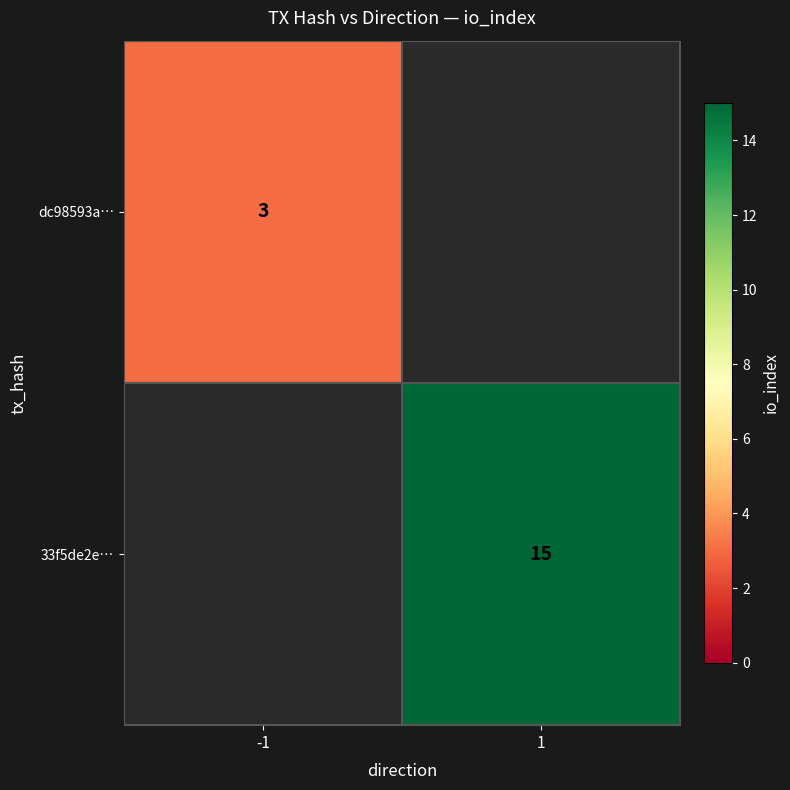

The value of 33f5de2e… at 1 is 4. True or false?

False